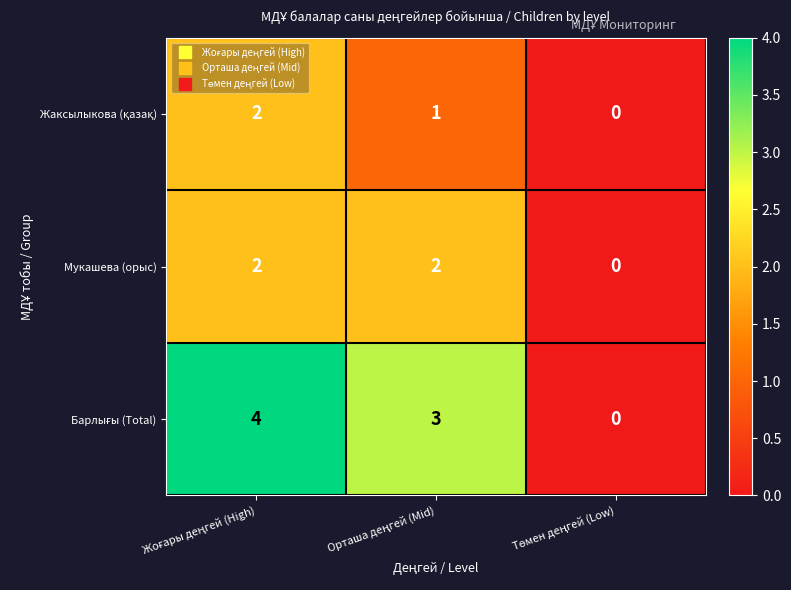

What is the greatest value displayed?

4